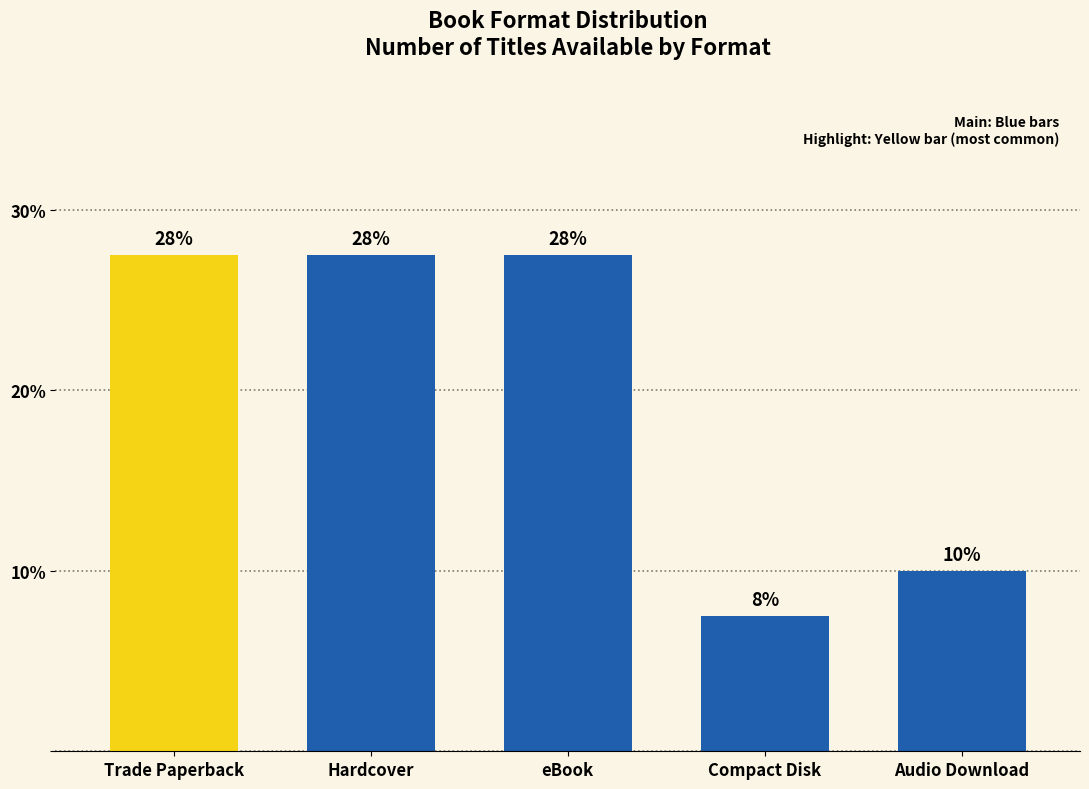

Is it true that the value at eBook is 27.5?

True